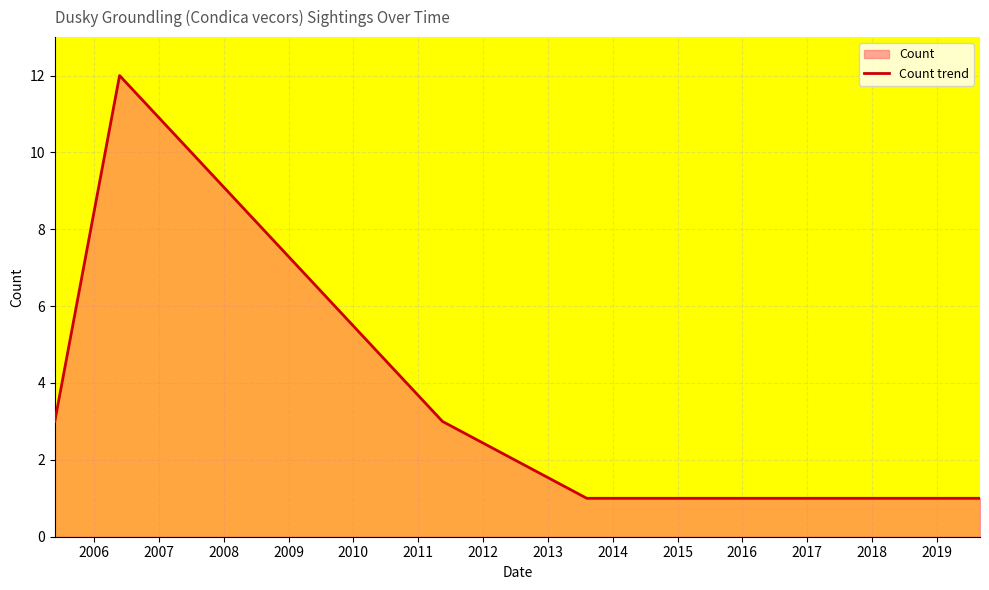

What is the sum of all values?

23